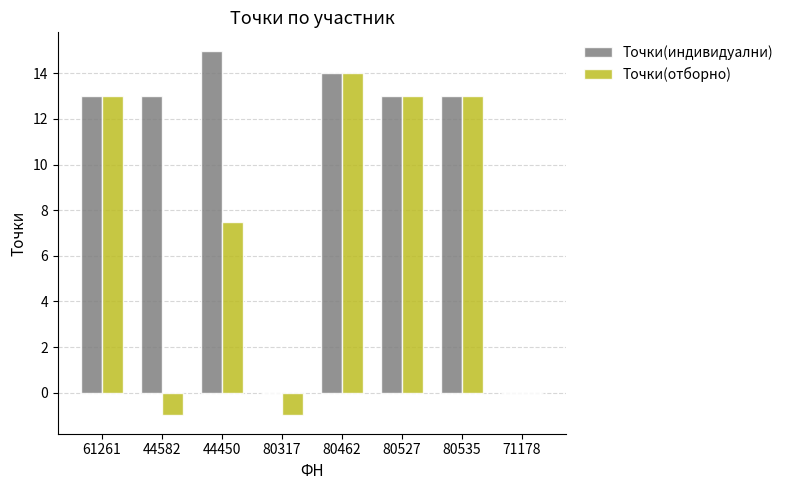

Reading left to right, extract all data points from this chart.

Точки(индивидуални): 61261=13.0	44582=13.0	44450=15.0	80317=0.0	80462=14.0	80527=13.0	80535=13.0	71178=0.0
Точки(отборно): 61261=13.0	44582=-1.0	44450=7.5	80317=-1.0	80462=14.0	80527=13.0	80535=13.0	71178=0.0